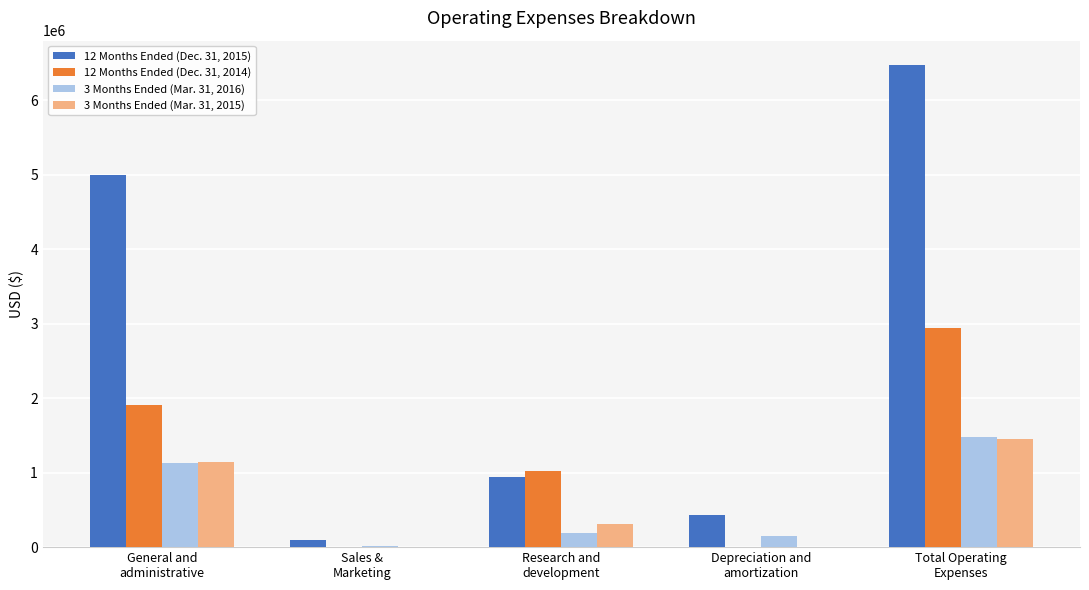

What is the maximum value shown in the chart?

6476440